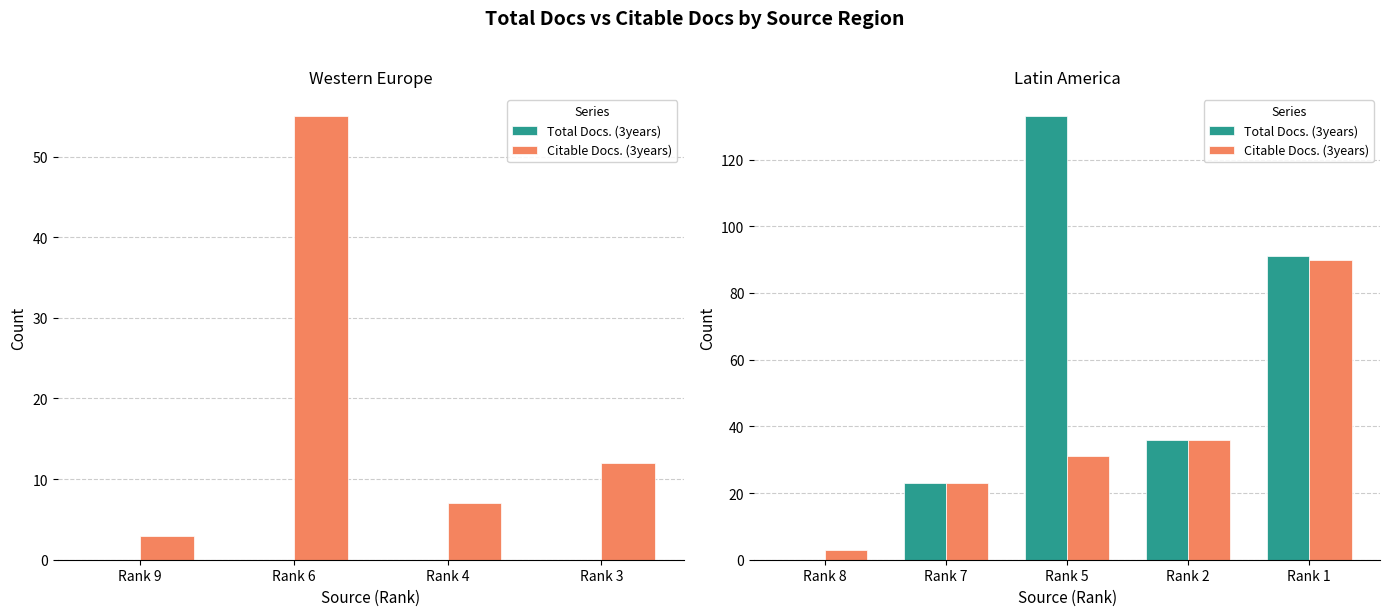

True or false: Total Docs. (3years) has a value of -68 at Rank 8.

False